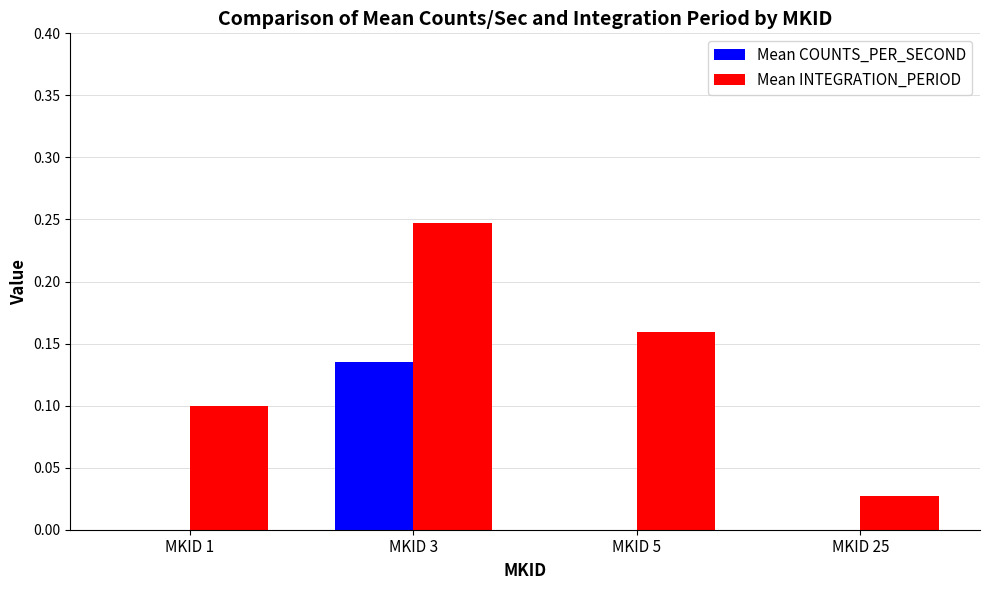

How many groups of bars are there?

4